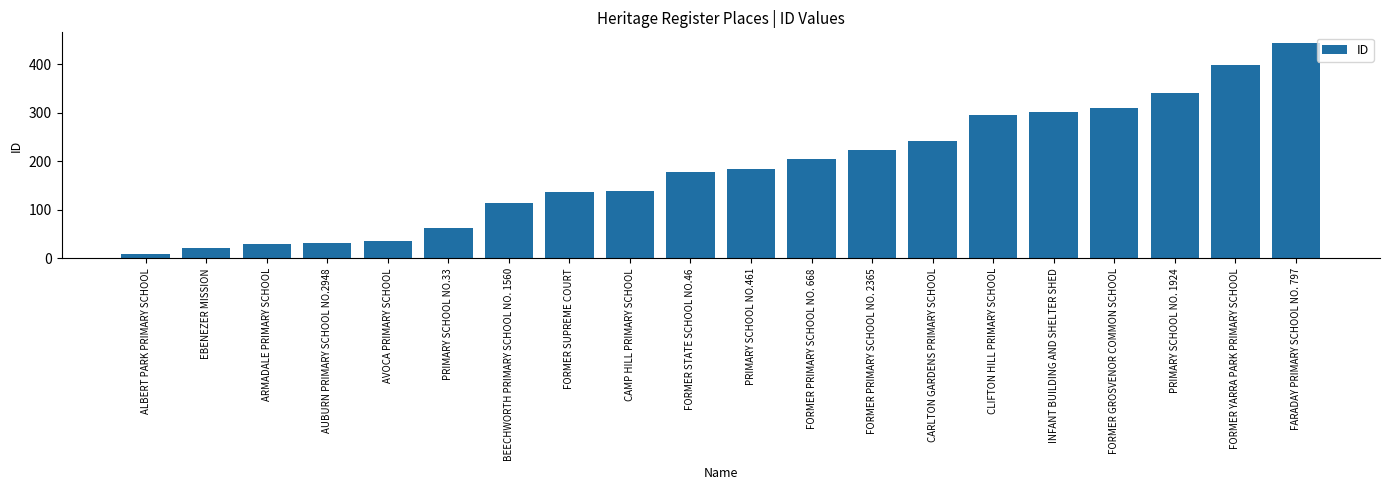

What position from the right is CAMP HILL PRIMARY SCHOOL?

12